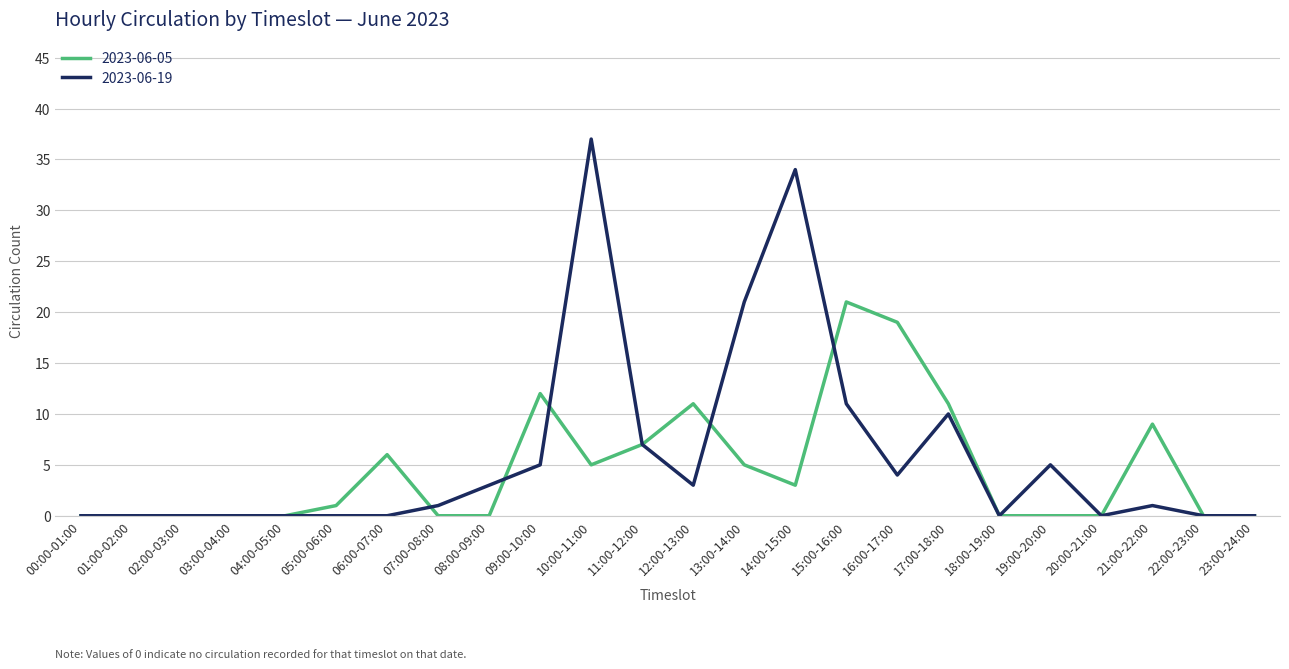

What is the difference between the maximum and second lowest values in the 2023-06-05 series?

21